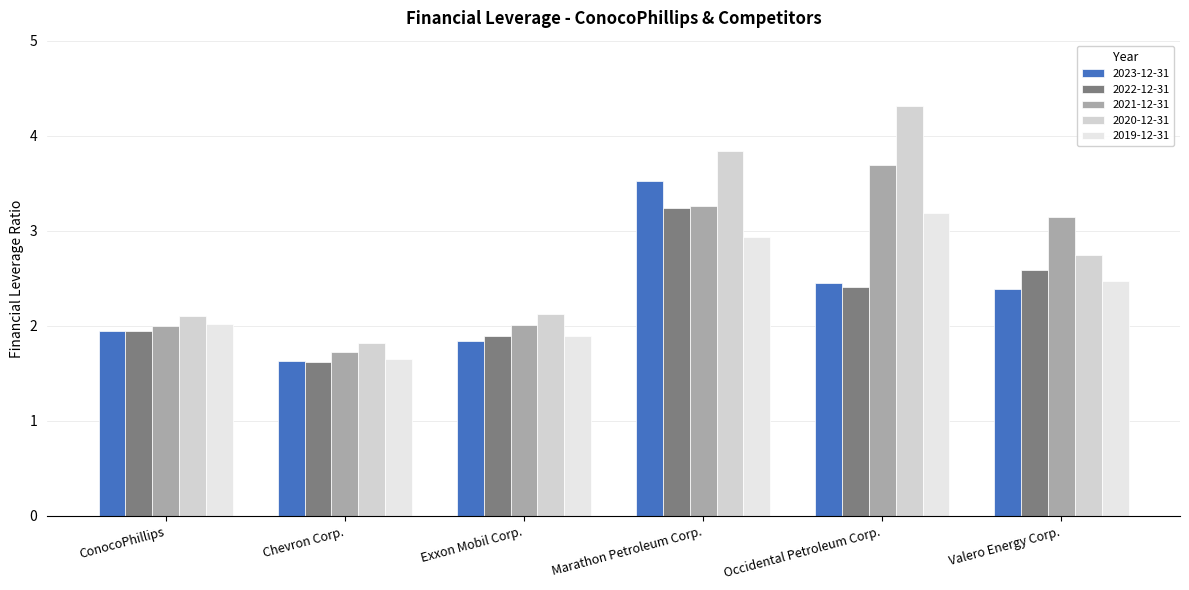

How many data points in 2020-12-31 are less than 2?

1